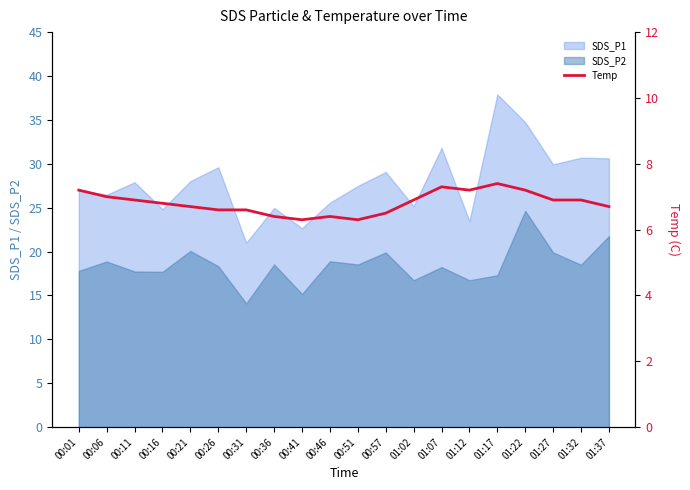

What is the value of the 3rd point from the left?

6.9